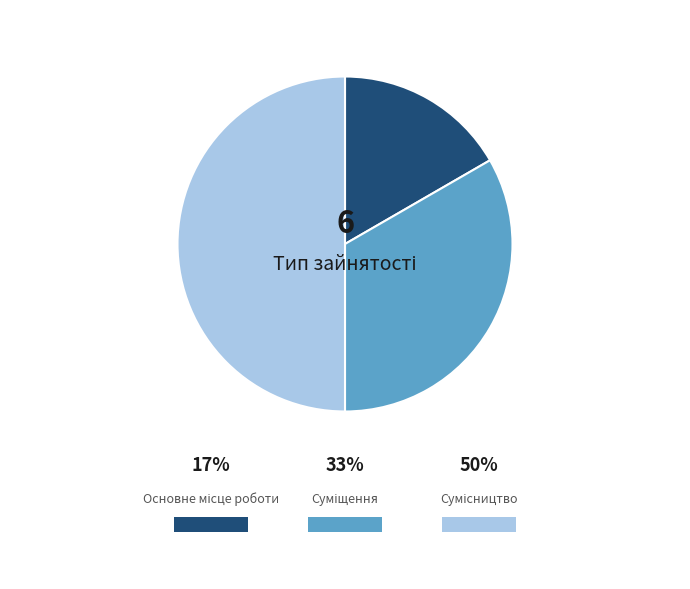

What percentage is NOT represented by Сумісництво?

50.0%